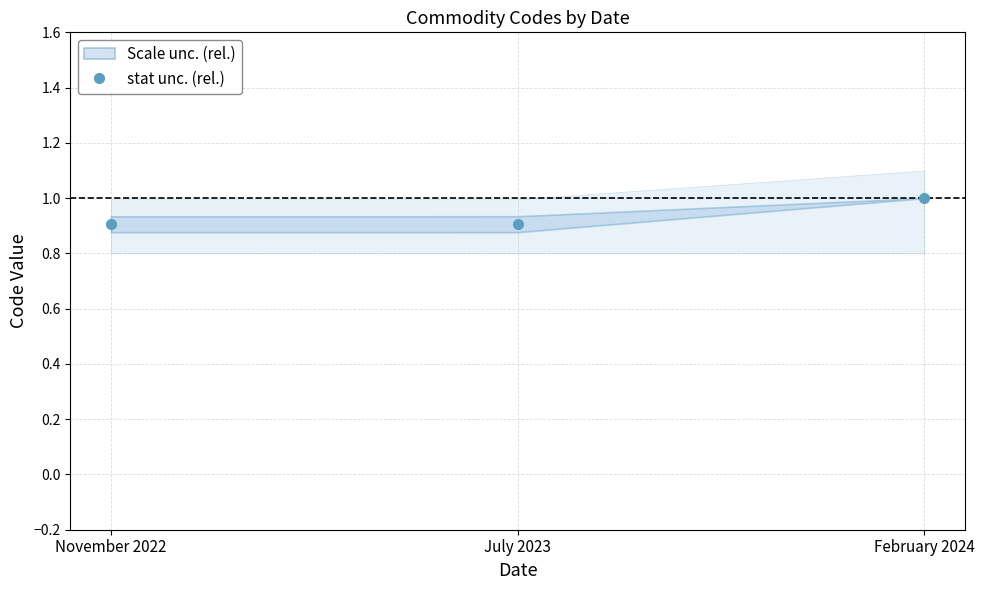

Rank the categories by value from highest to lowest.

February 2024, July 2023, November 2022